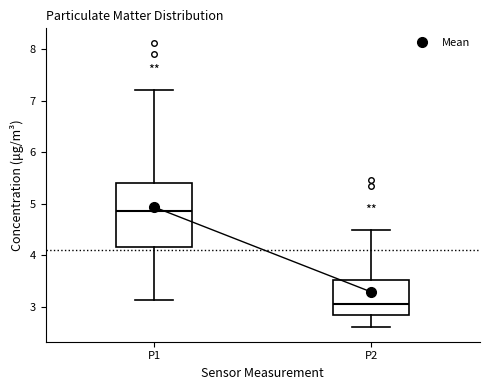

Reading left to right, transcribe this box plot: for each box, give where its median line is, the range the box spans, and where its two whiskers end, as read against the y-axis. The values are not printed on the chart, so give them approximately, as read against the axis.

P1: median 4.9, box 4.2 to 5.4, whiskers 3.1 to 7.2
P2: median 3.1, box 2.8 to 3.5, whiskers 2.6 to 4.5